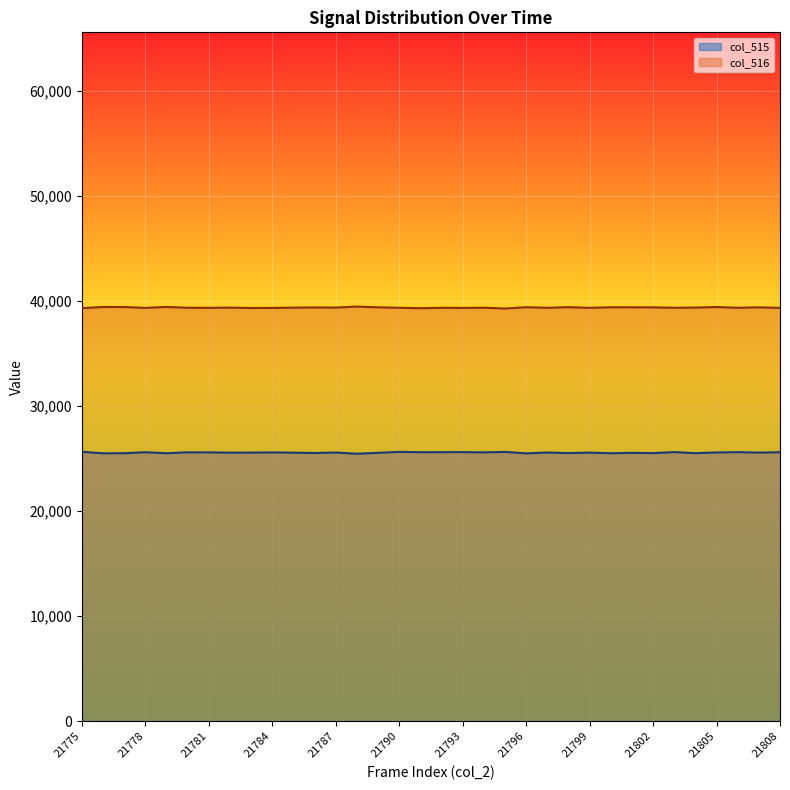

At which label does col_515 first exceed 25558?

21775